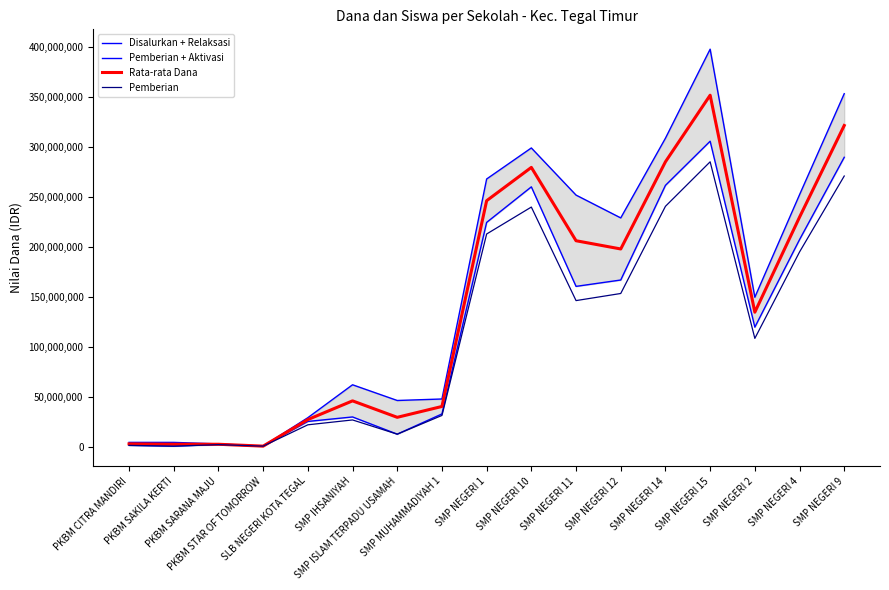

True or false: Disalurkan + Relaksasi has a value of 91174 at PKBM STAR OF TOMORROW.

False